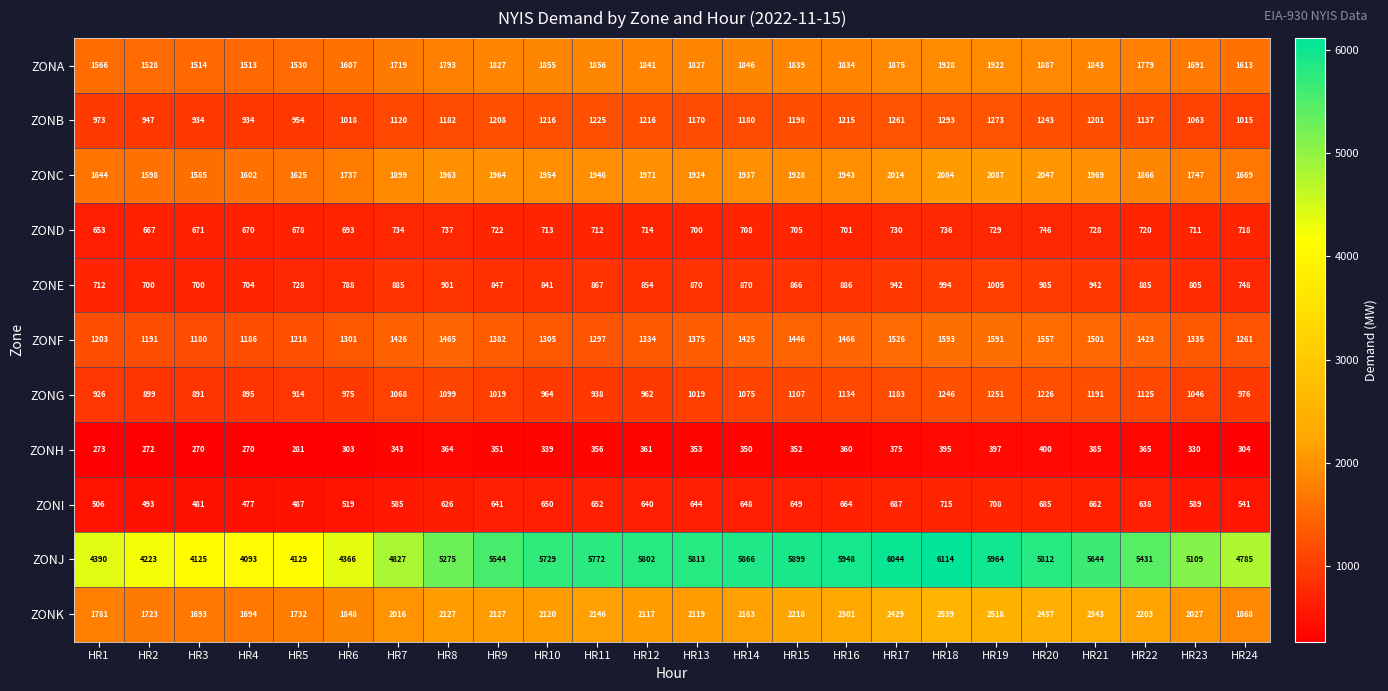

What is the maximum value shown in the chart?

6114